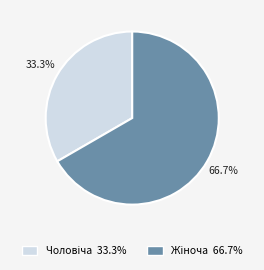

Is there a majority slice in this chart?

Yes